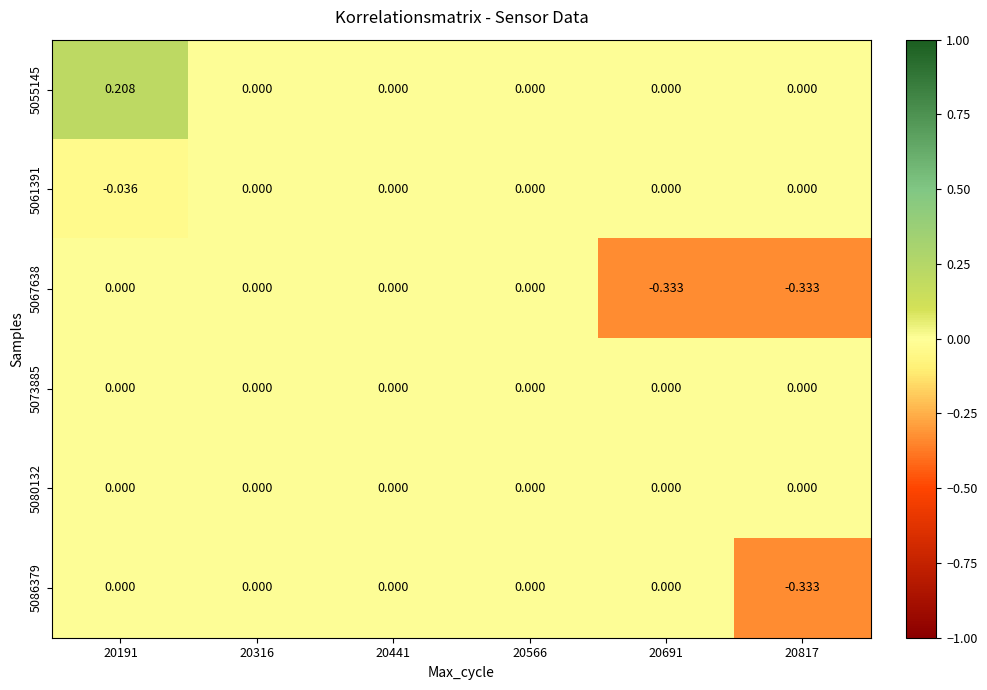

Is the value of 5080132 at 20691 greater than the value of 5067638 at 20691?

Yes